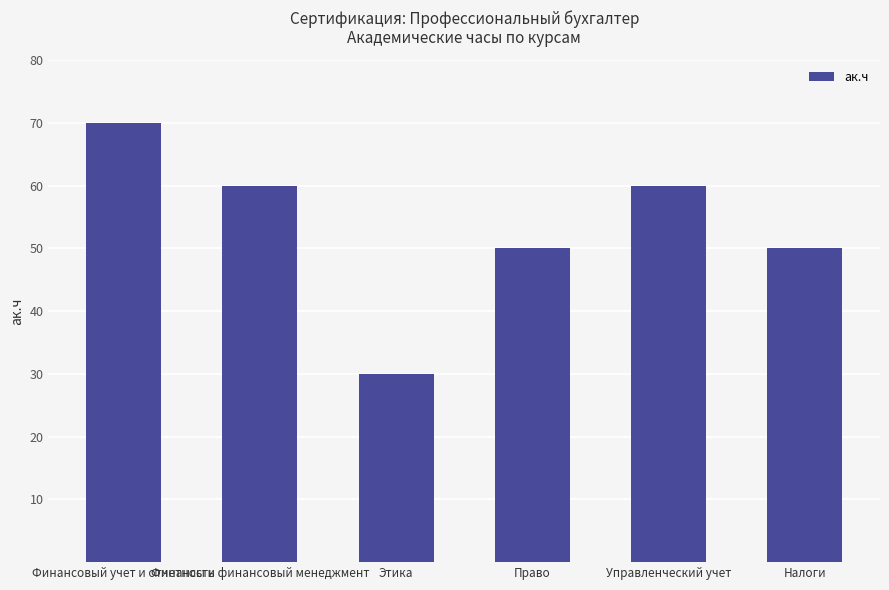

What is the difference between the maximum and minimum values?

40